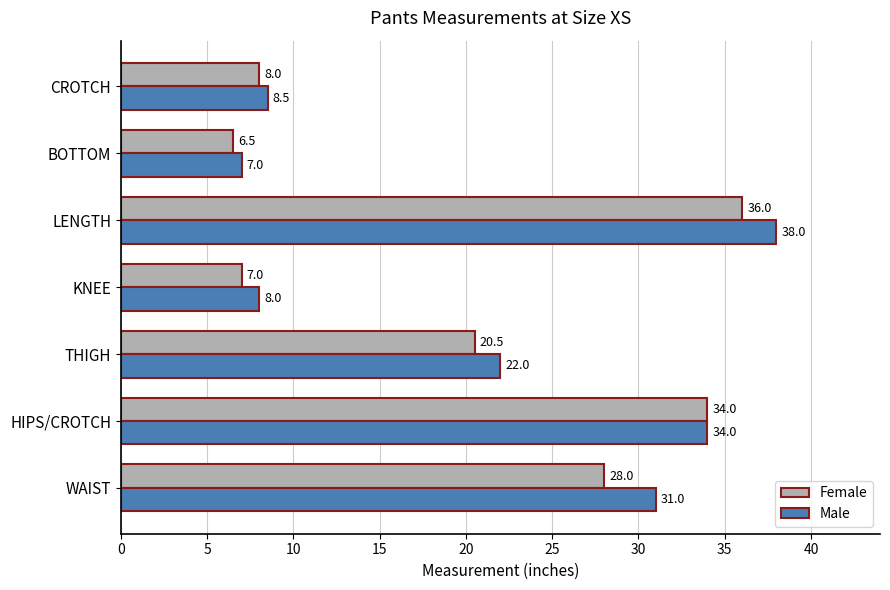

Read the Female value at WAIST.

28.0